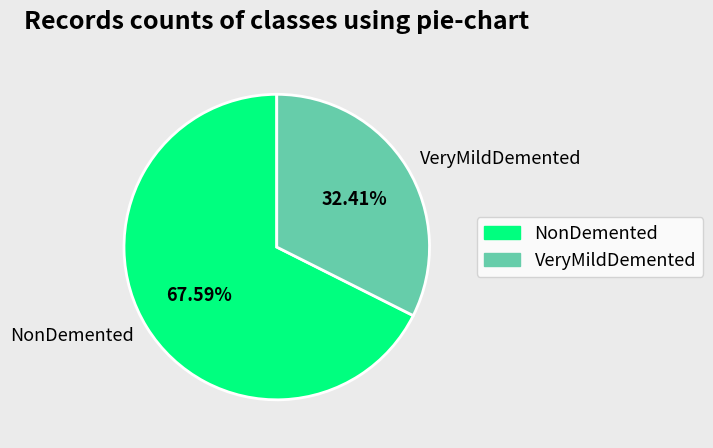

Which category has the smallest portion of the pie?

VeryMildDemented